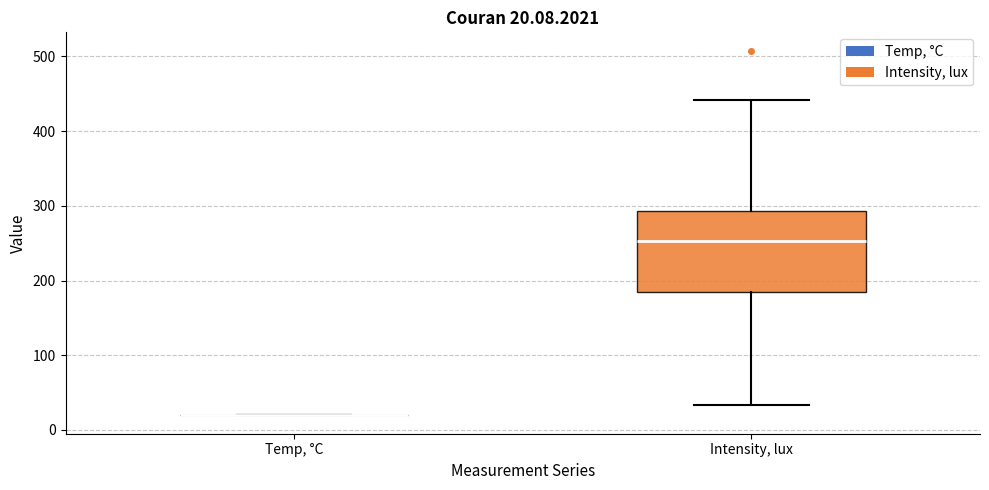

Comparing the boxes themselves (not the whiskers), which one is the tallest?

Intensity, lux